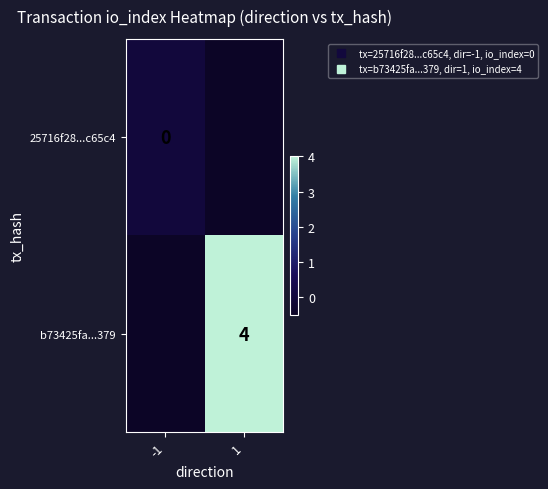

Which series has the widest spread of values?

b73425fa...379